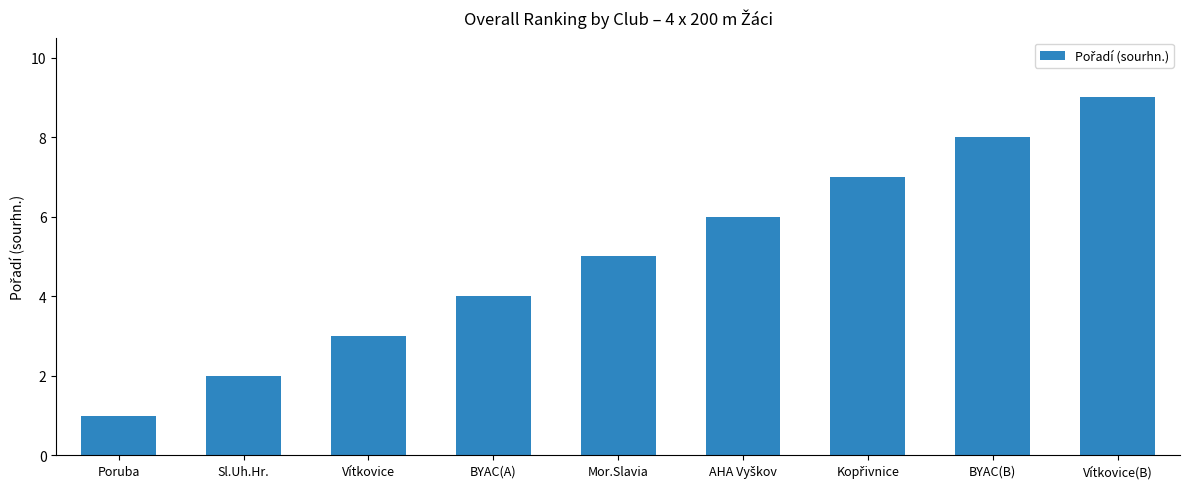

Which label corresponds to the smallest value in the chart?

Poruba